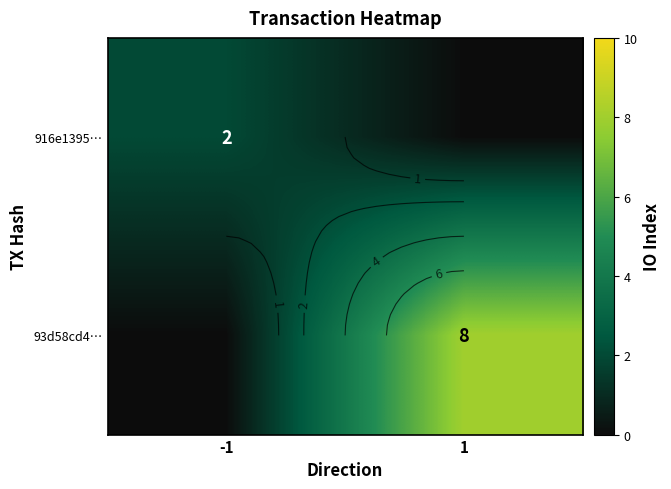

Between -1 and 1, which series saw the biggest shift?

93d58cd4…